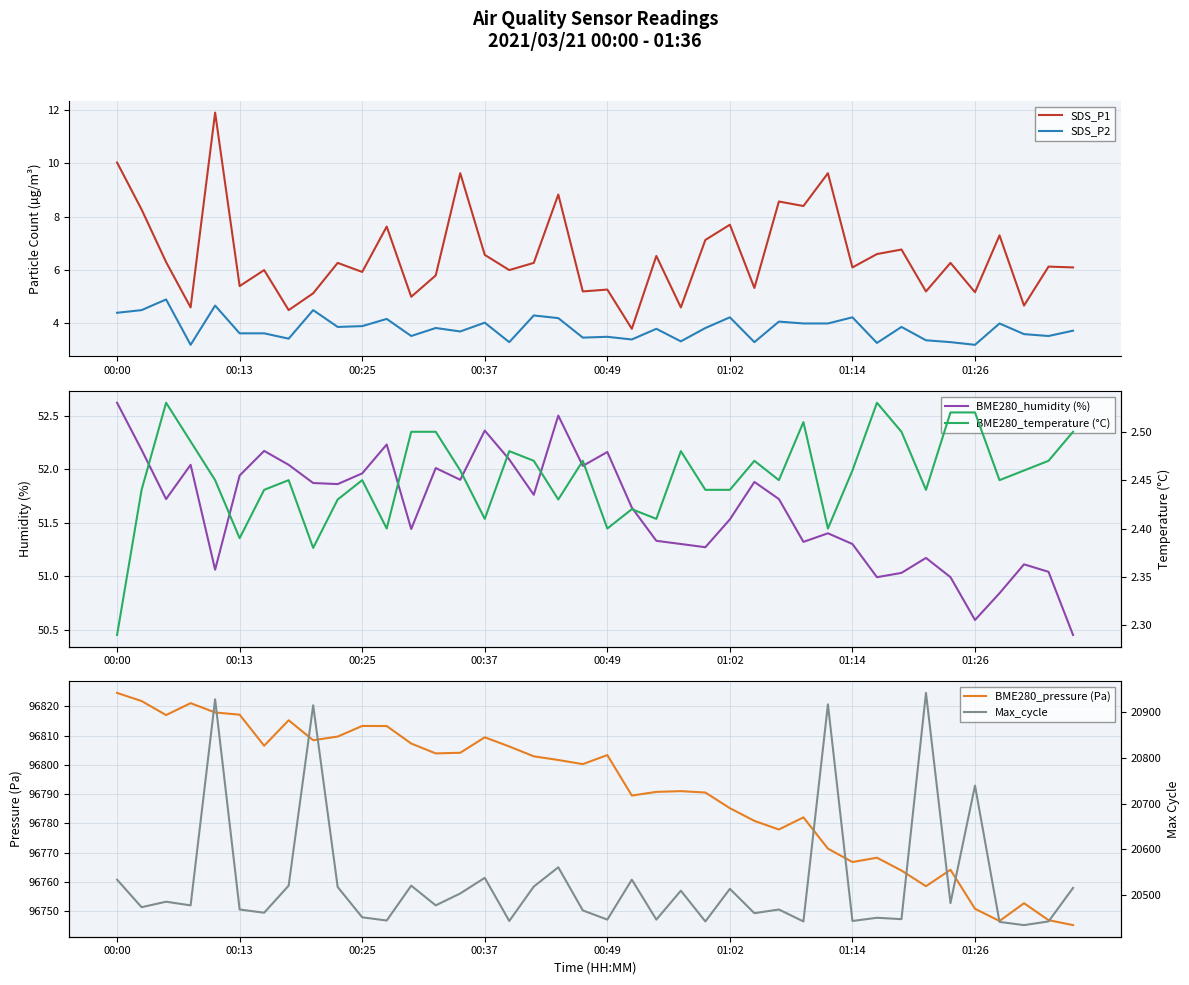

True or false: SDS_P1 and SDS_P2 cross at least once.

False